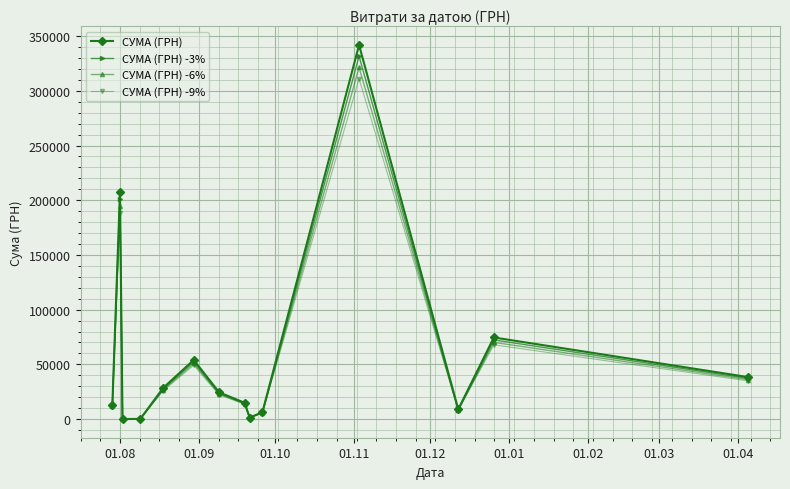

What is the difference between the second highest and second lowest values in the СУМА (ГРН) -6% series?

194612.0